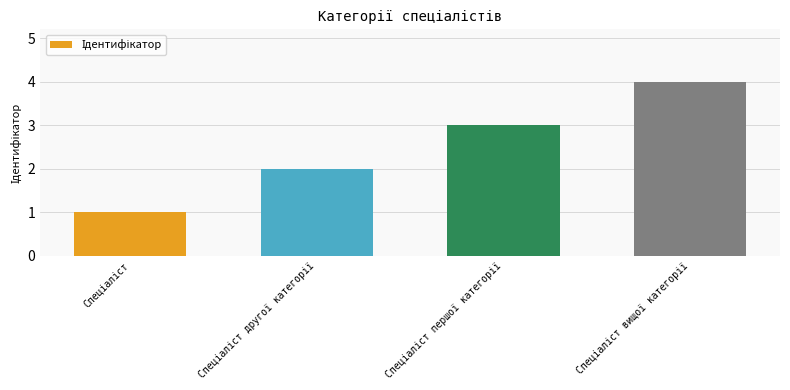

What is the maximum value shown in the chart?

4